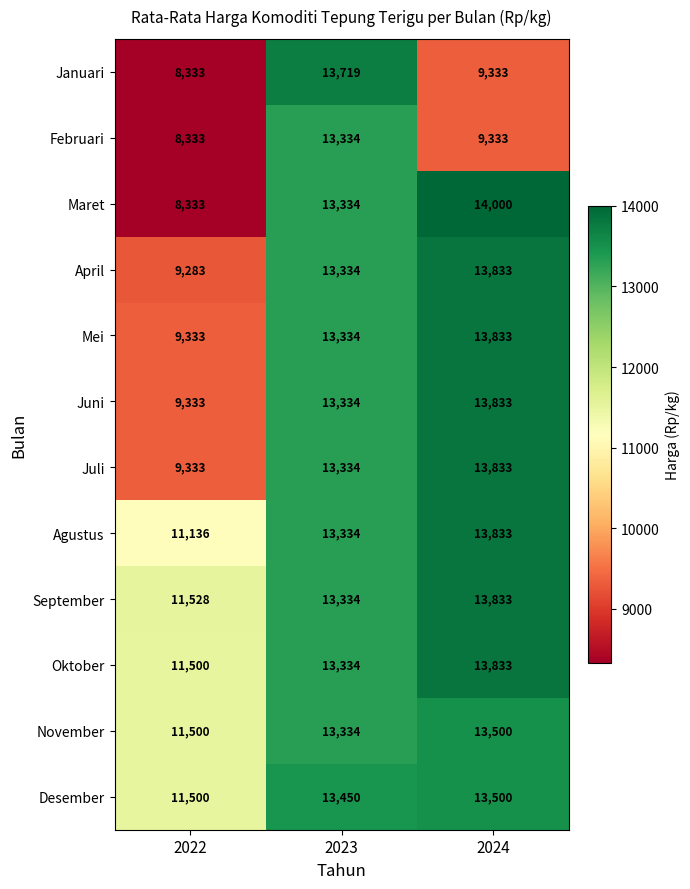

At which label is Agustus closest to 12484?

2023